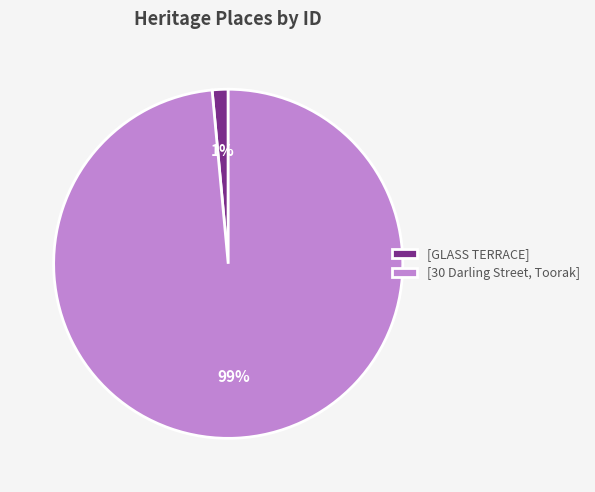

Which has a higher value, [30 Darling Street, Toorak] or [GLASS TERRACE]?

[30 Darling Street, Toorak]